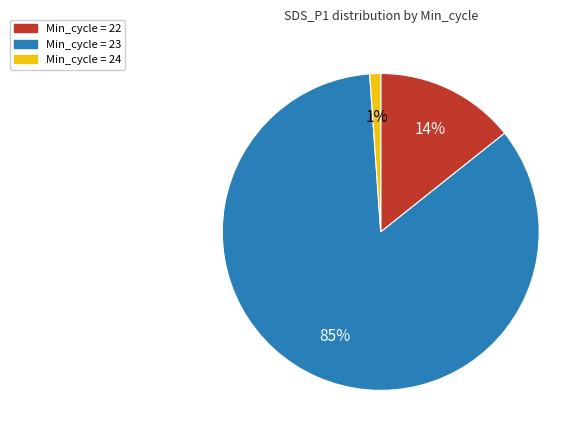

Is there a majority slice in this chart?

Yes